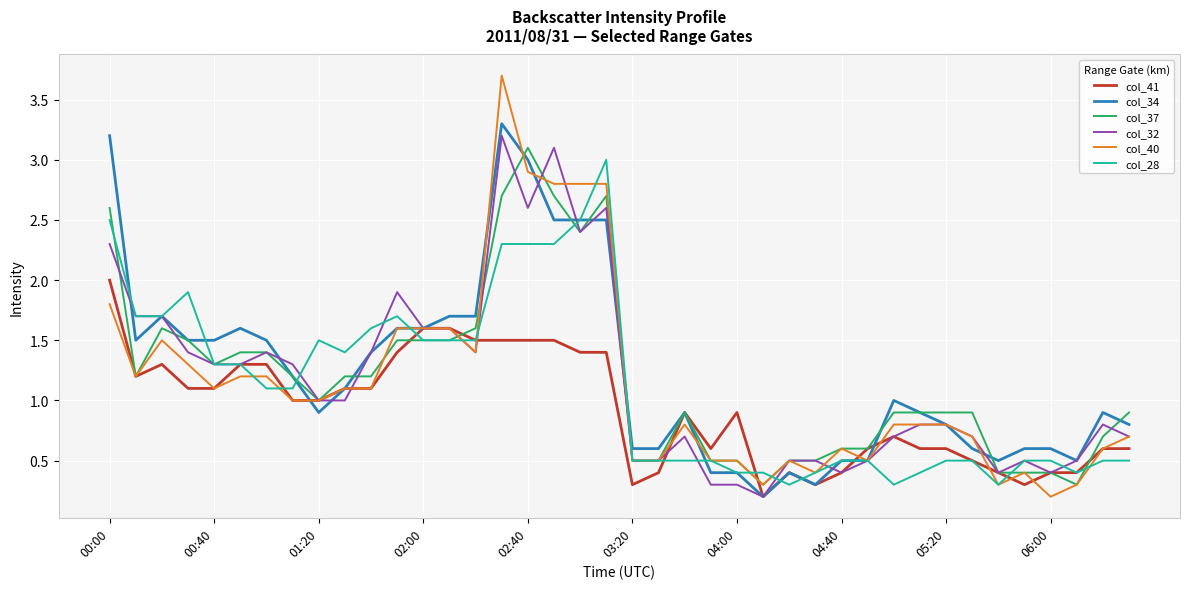

Which series has the widest spread of values?

col_40